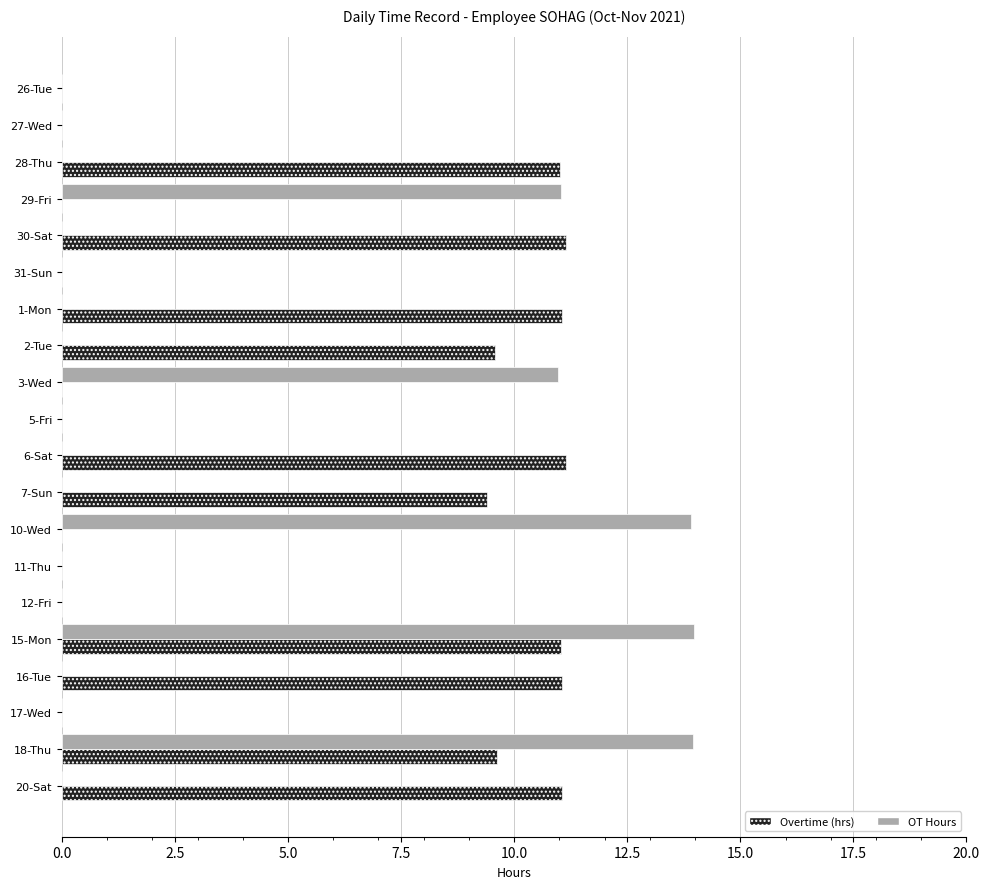

What is the sum of all OT Hours values?

63.8